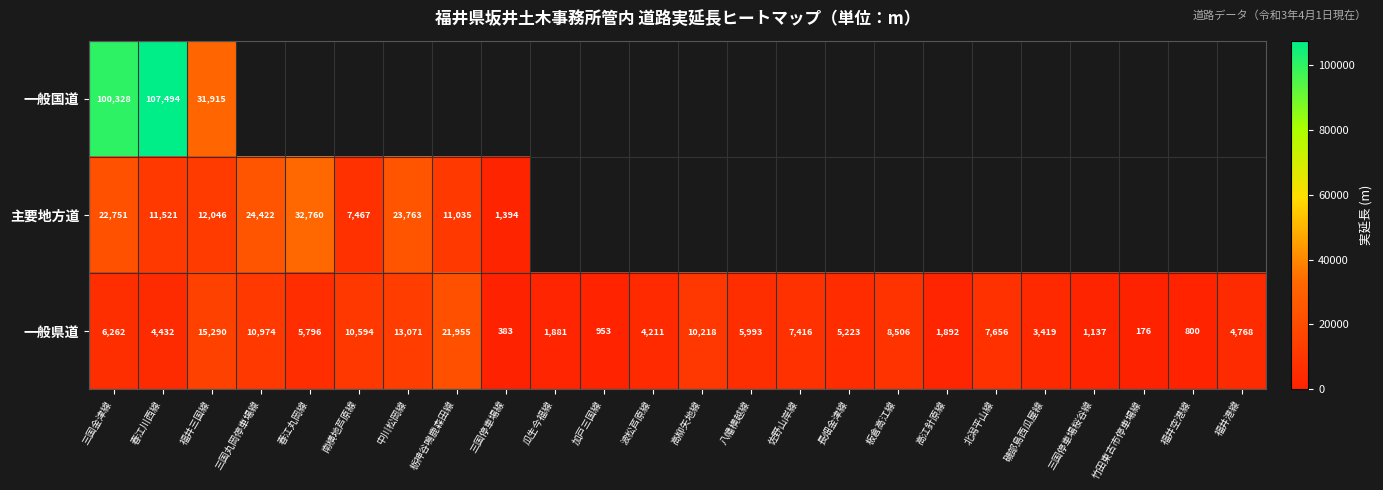

True or false: 主要地方道 has a value of 38409 at 三国丸岡停車場線.

False